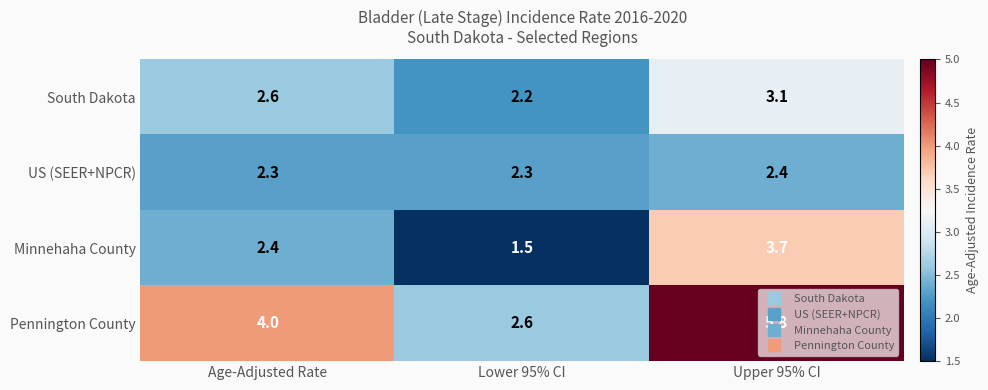

What is the spread (max minus min) of values at Lower 95% CI?

1.1